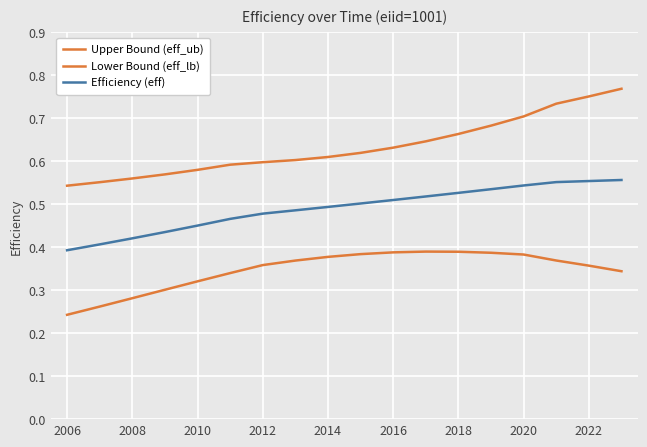

What is the difference between the second highest and second lowest values in the Upper Bound (eff_ub) series?

0.2